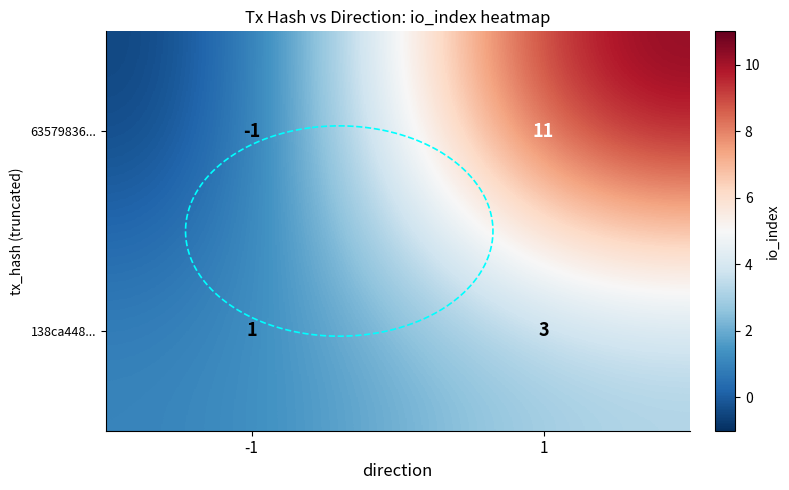

Count the 63579836... values in the range -1 to 11.

2